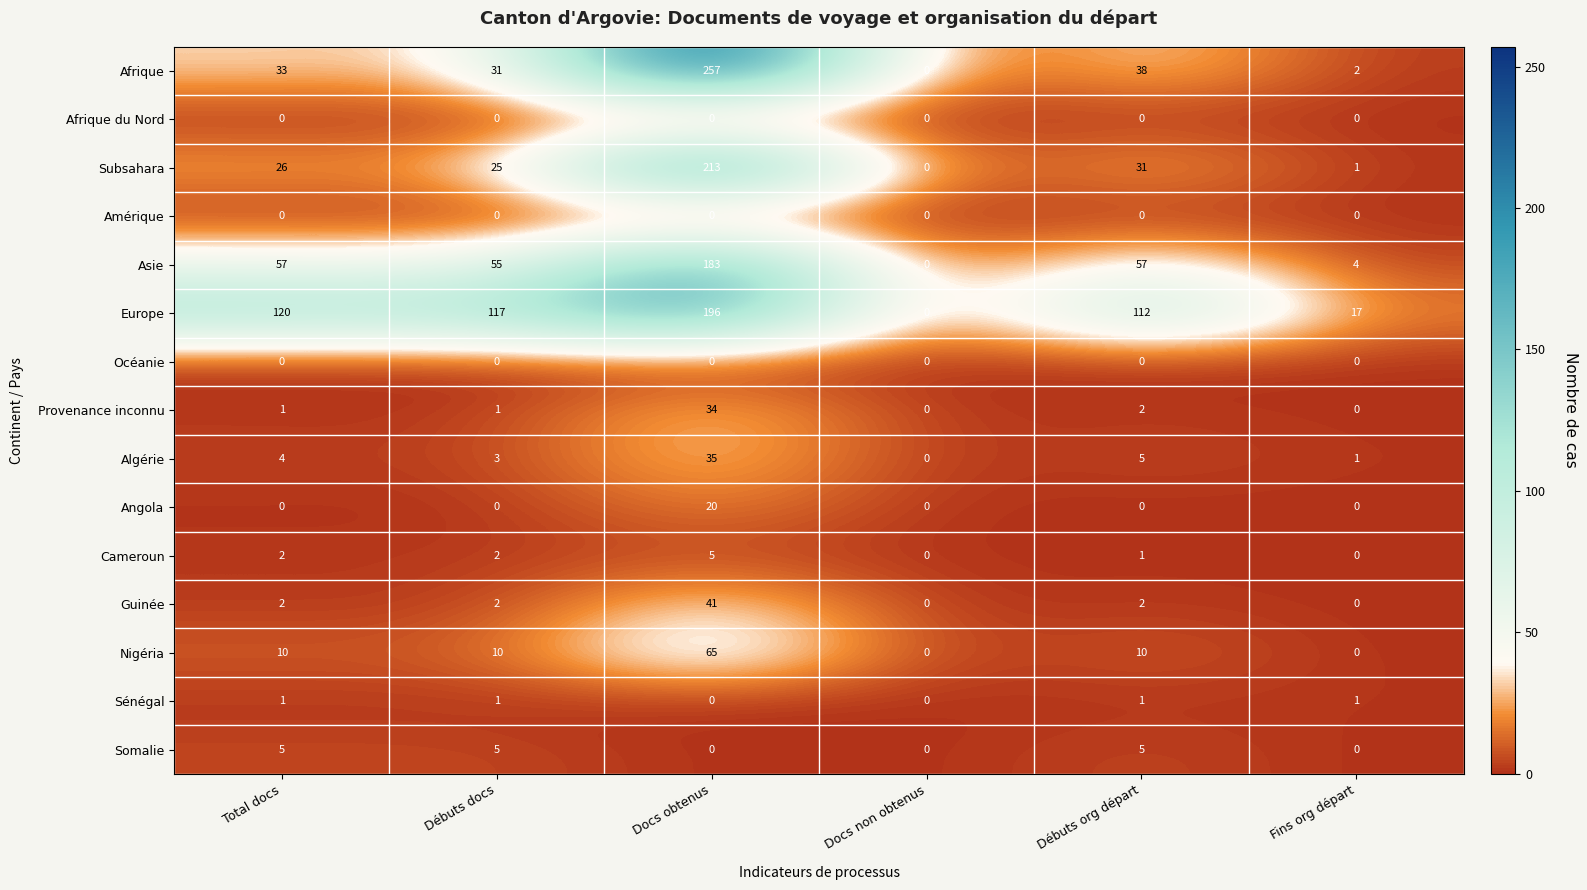

The Asie series shows 183 at Docs obtenus. True or false?

True